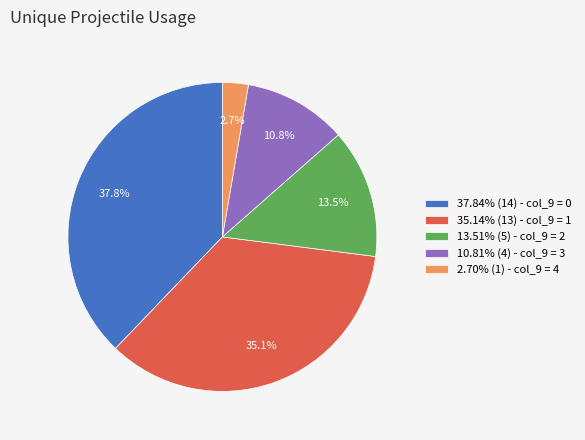

Is there any slice that represents more than half of the pie?

No